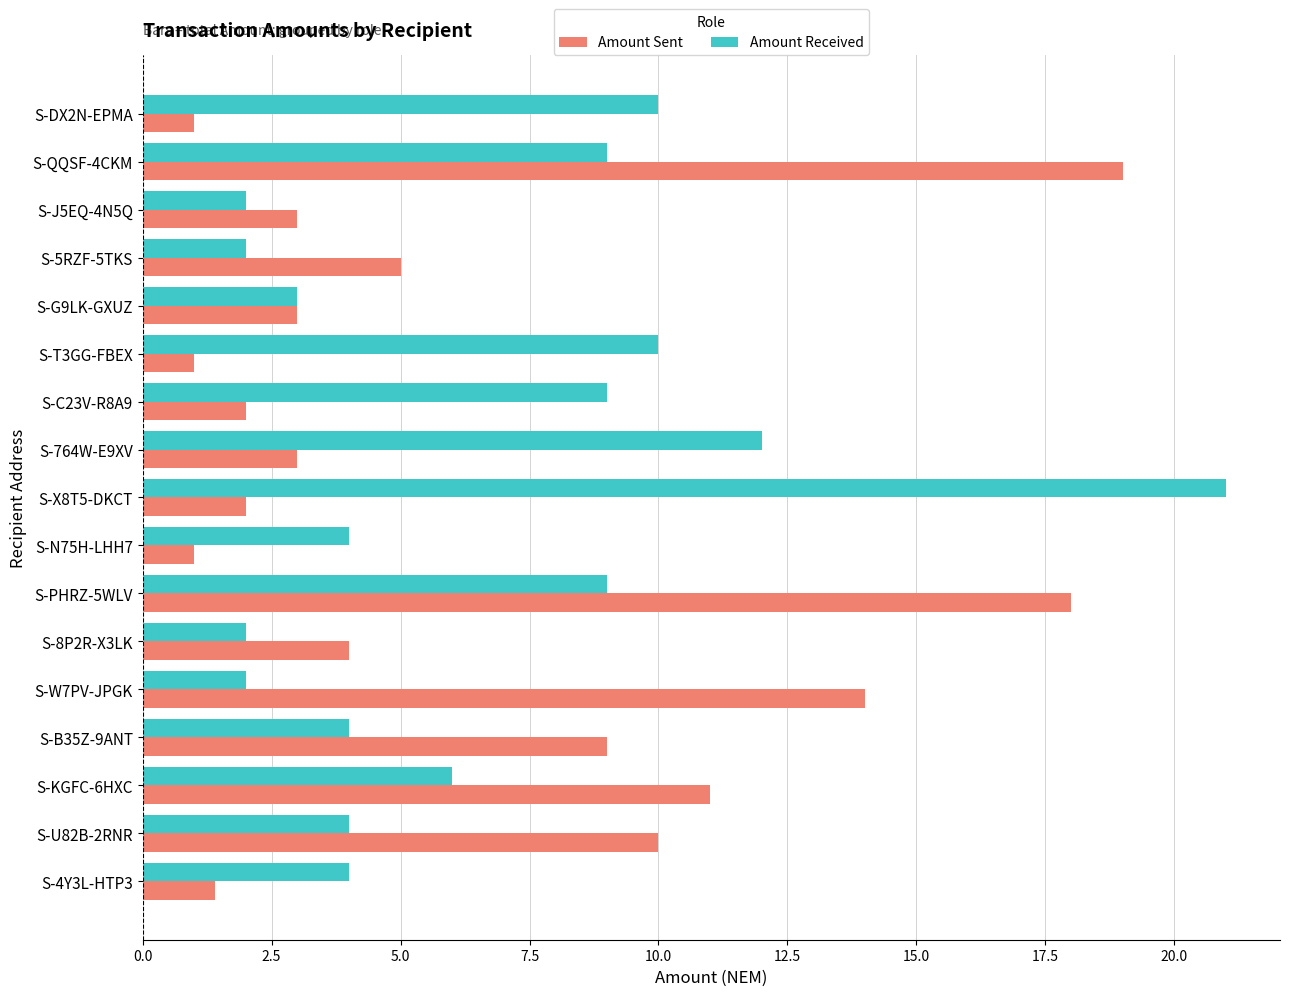

How many distinct data groups are displayed?

2